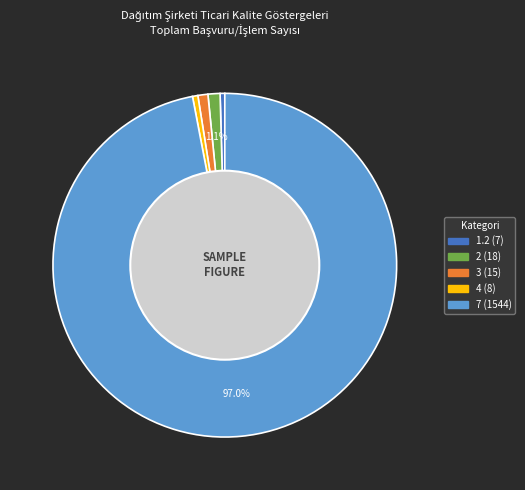

How many slices are in this pie chart?

5